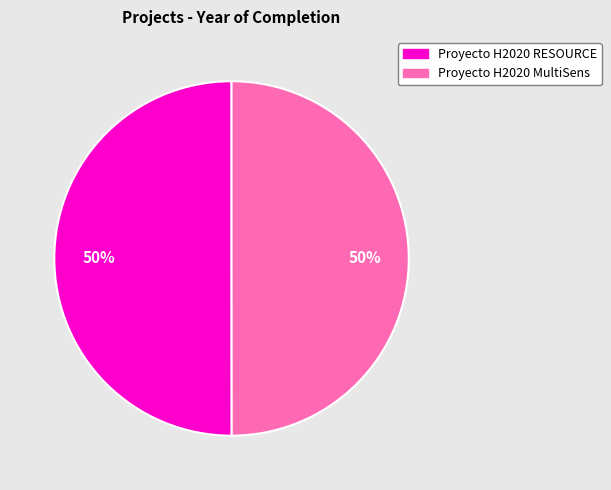

What is the ratio of the value at Proyecto H2020 MultiSens to the value at Proyecto H2020 RESOURCE?

1.0